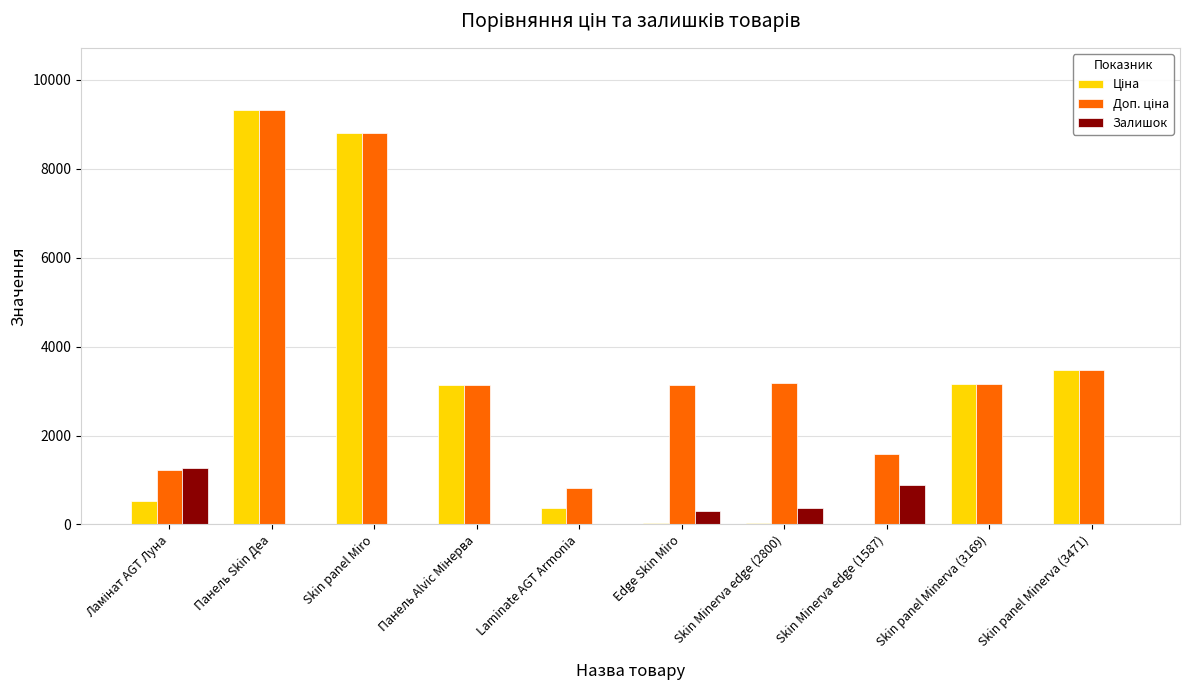

At which category does the chart reach its peak across all series?

Панель Skin Деа